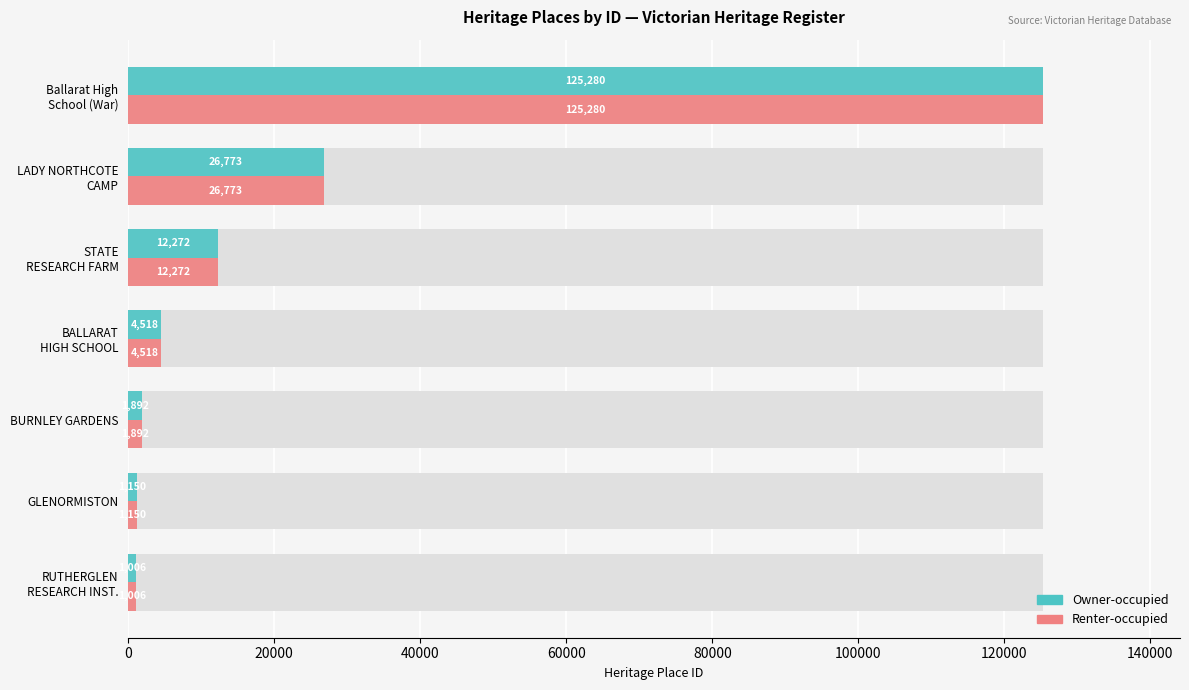

What are all the series names shown in the legend?

Owner-occupied, Renter-occupied